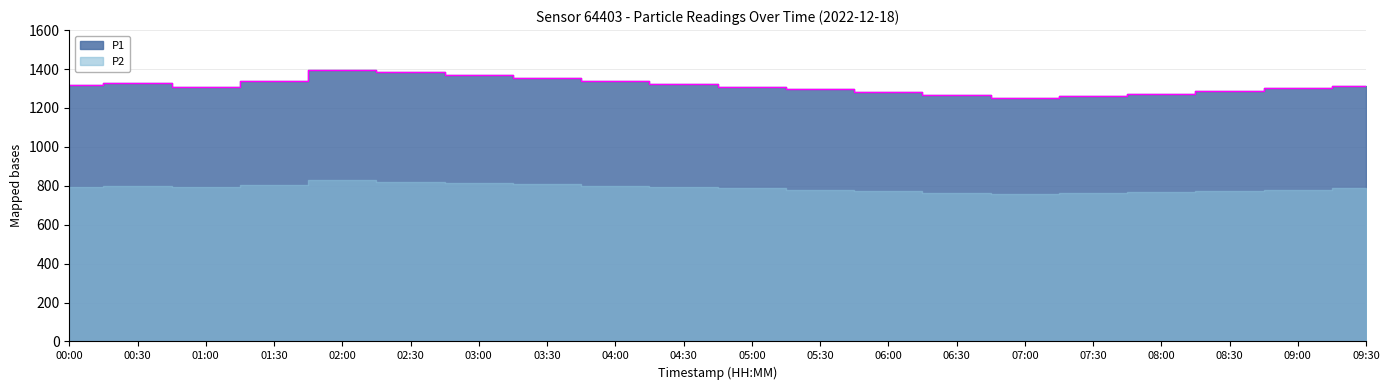

Where is the data nearest to the value 1322?

04:30